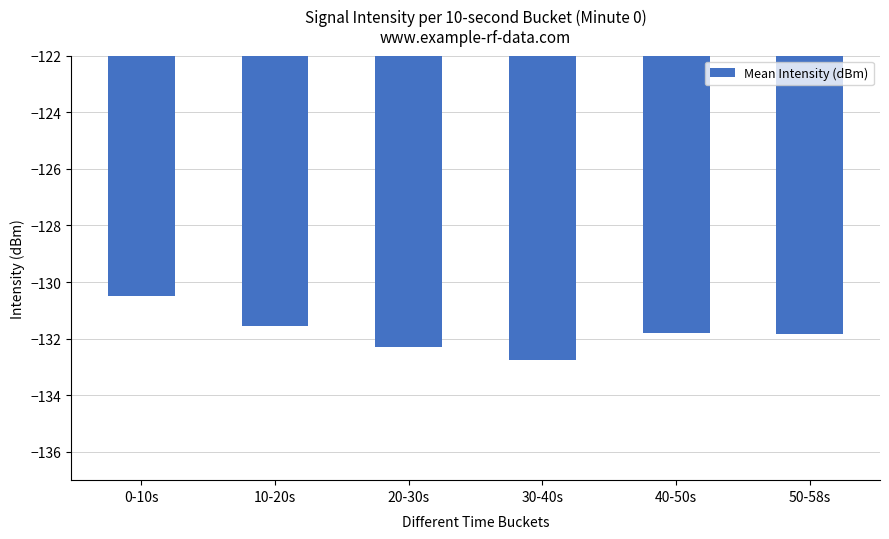

What is the maximum value shown in the chart?

-130.5